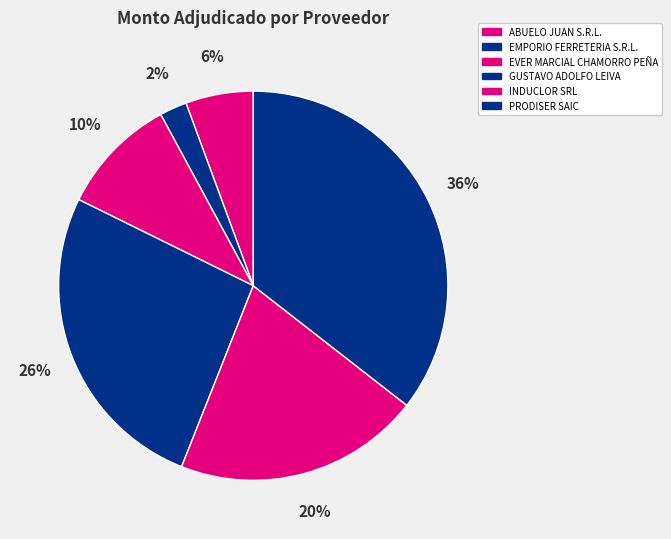

Count the number of slices in the pie.

6